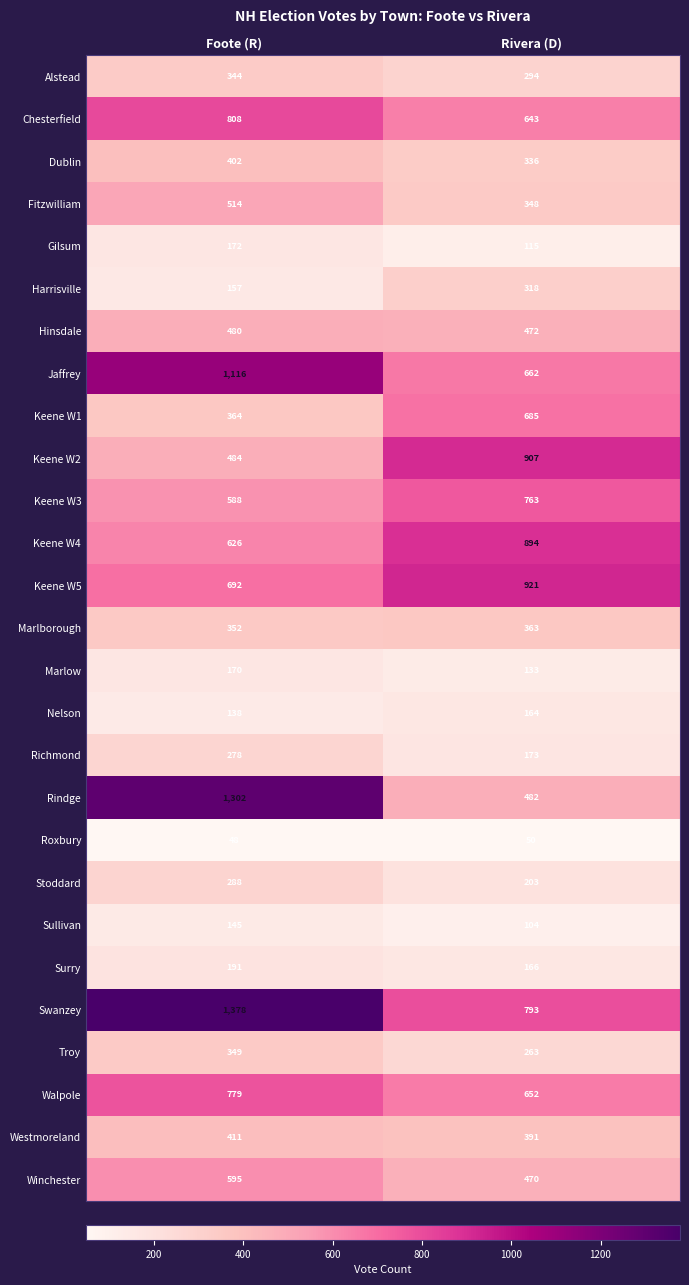

At which category is the sum across all series the highest?

Foote (R)